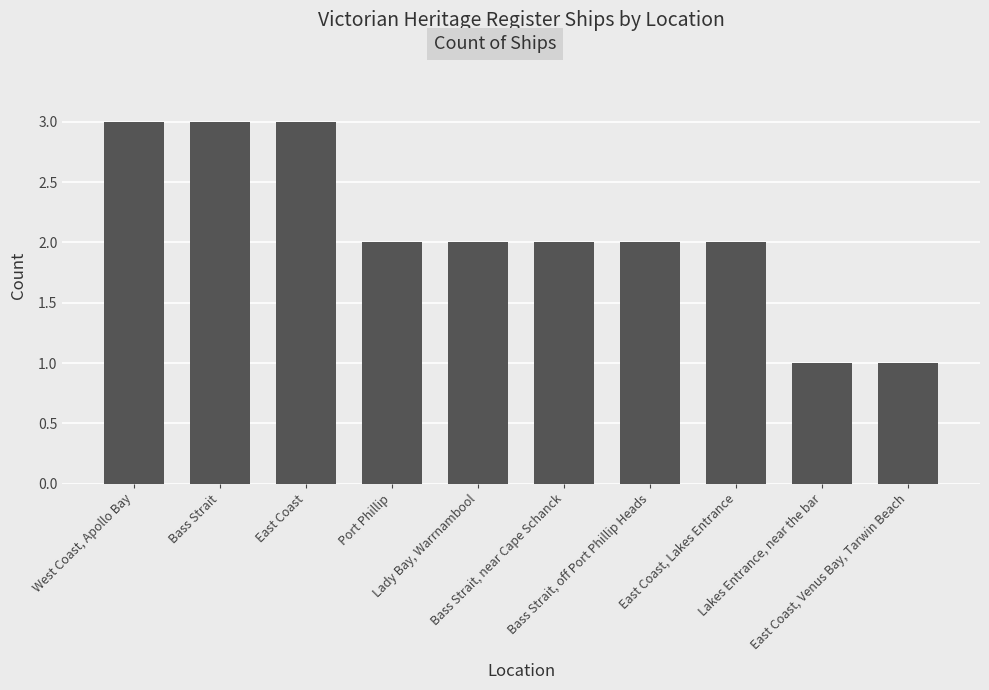

The chart shows a value of 2 at Bass Strait, near Cape Schanck. True or false?

True